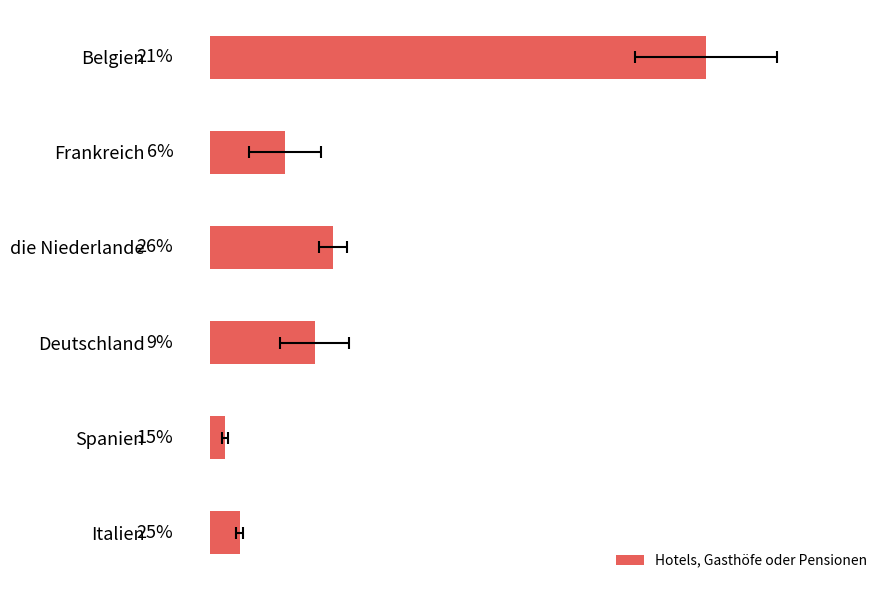

True or false: the data shows 218 at Deutschland.

False